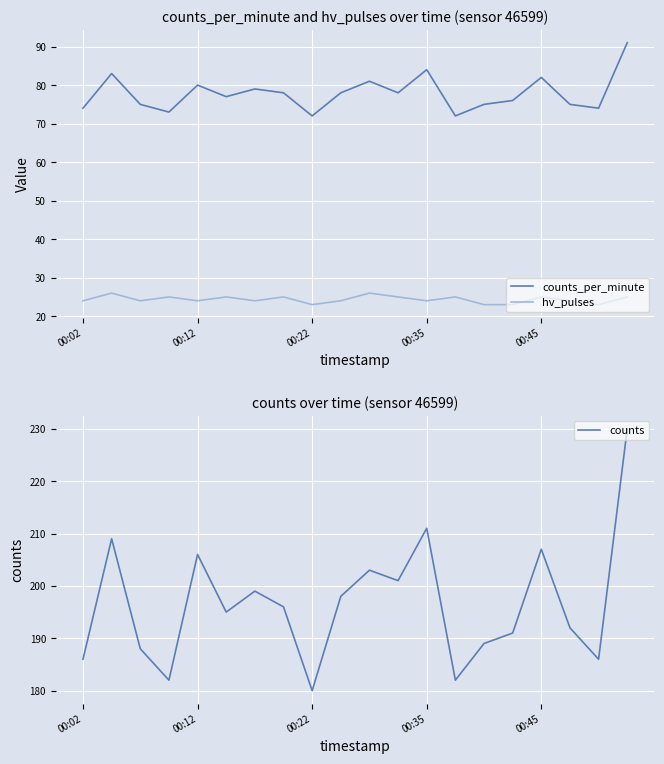

Where is counts nearest to the value 205?

00:12